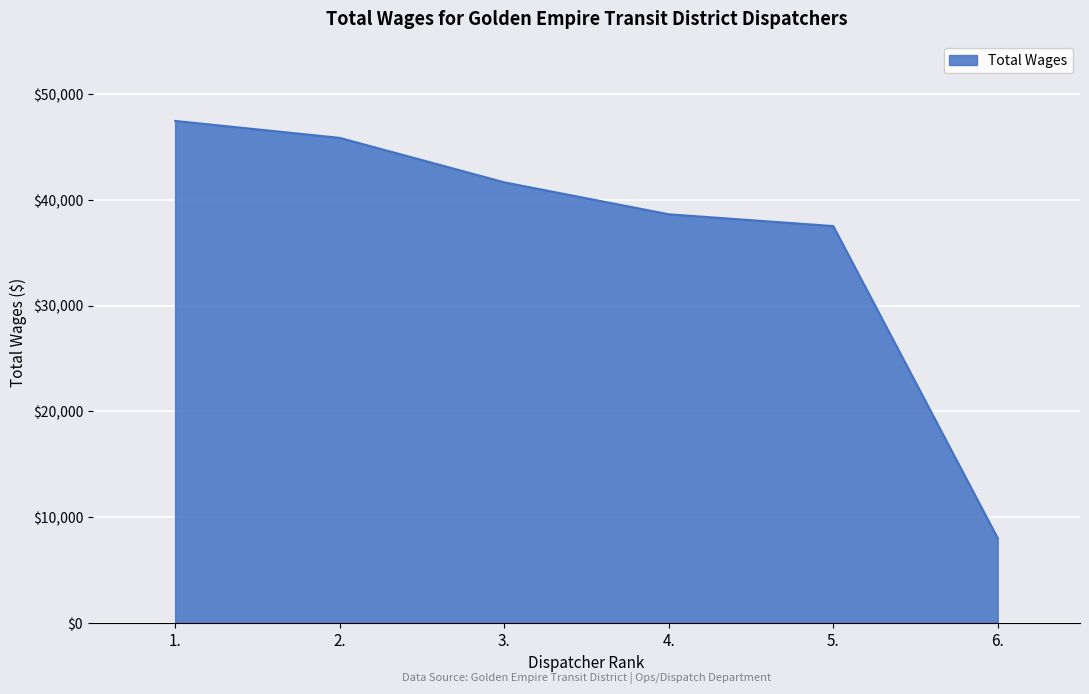

Count the number of data series in this chart.

1